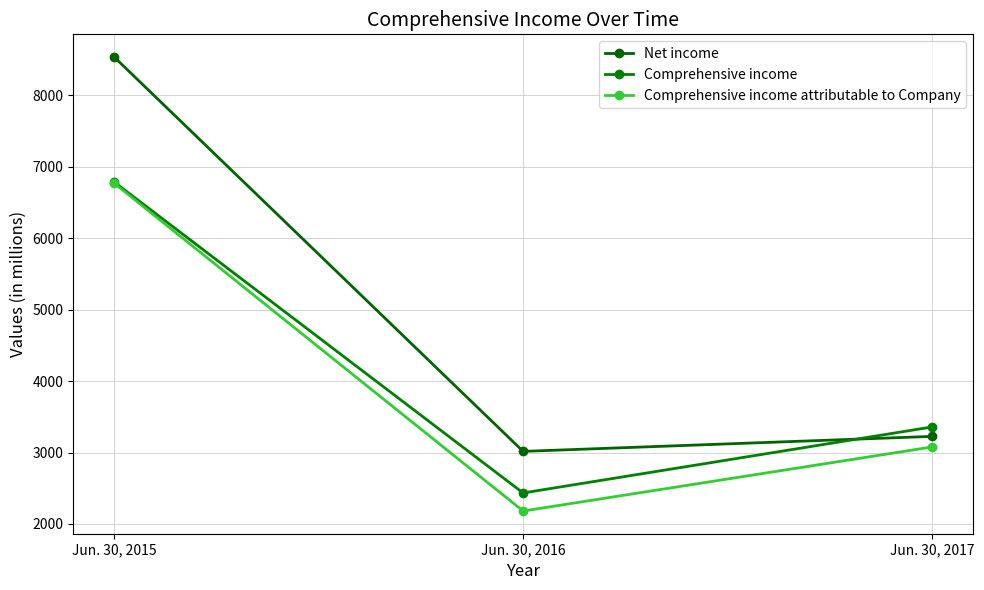

What is the sum of all Comprehensive income values?

12579